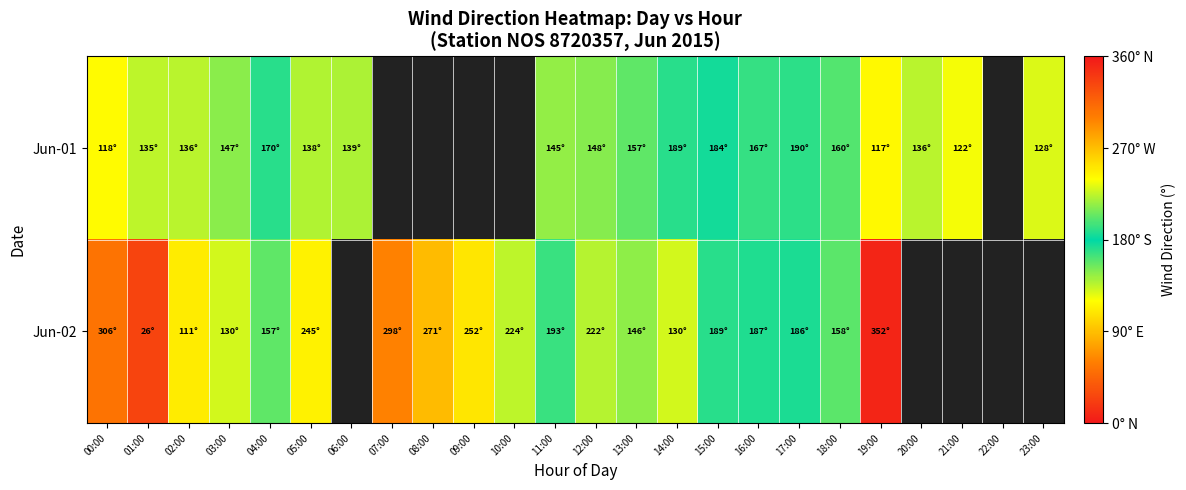

Which series has the widest spread of values?

Jun-02